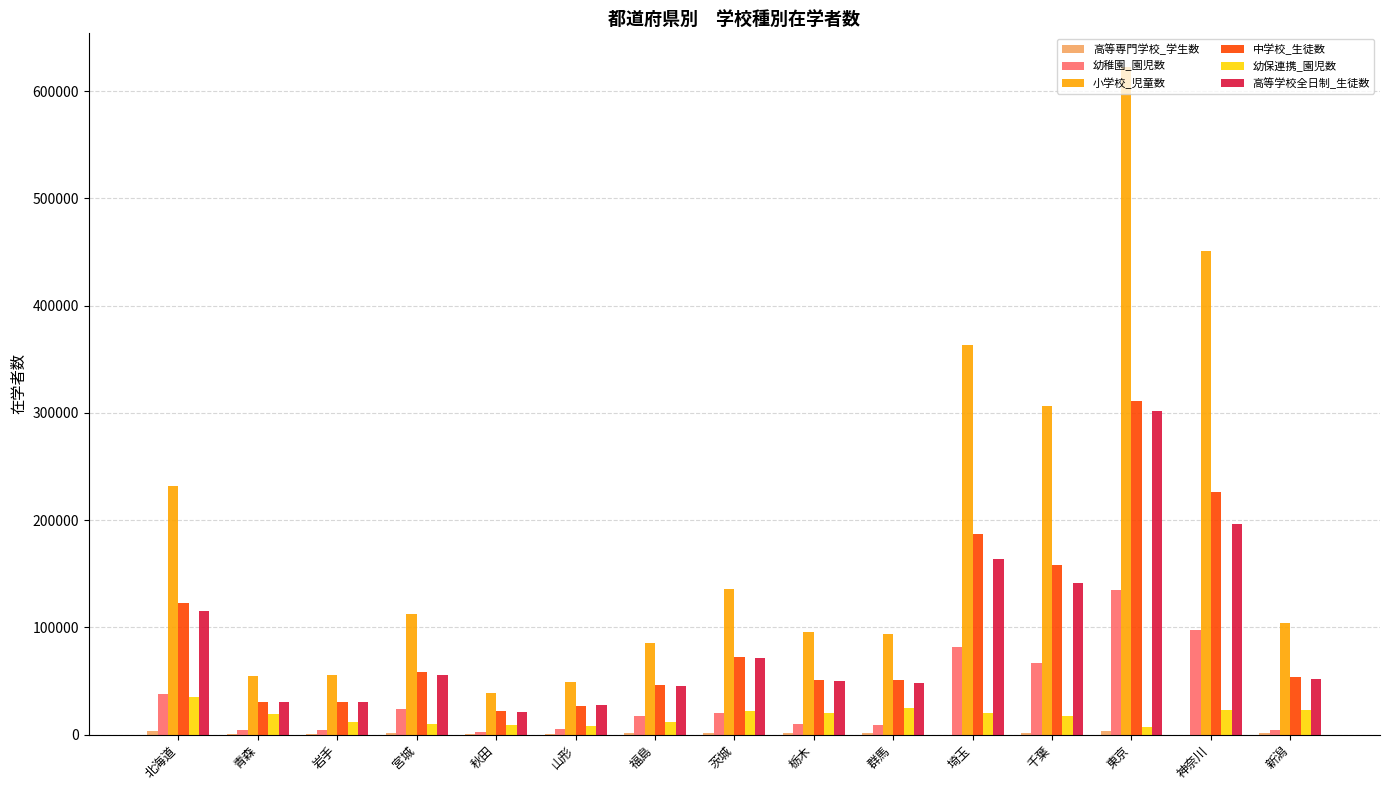

At which category does the chart reach its peak across all series?

東京